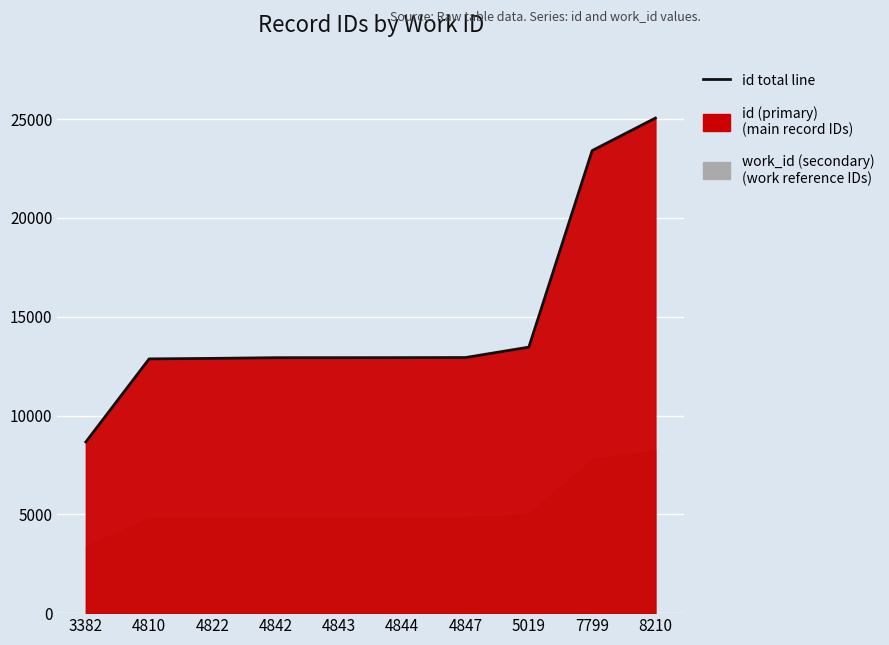

What is the sum of the values at 4847 and 4844?

25863